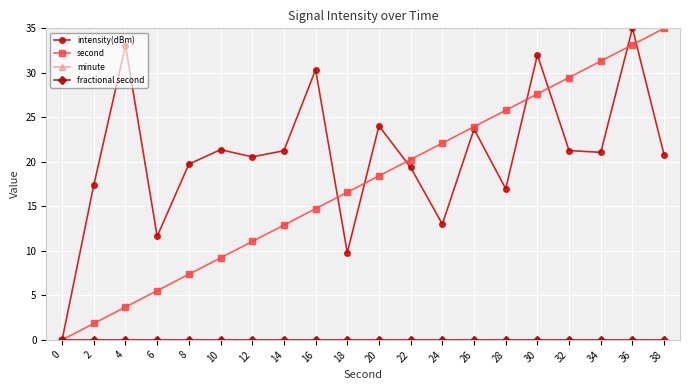

Reading left to right, list all the values displayed in this chart.

intensity(dBm): 0=0.0	2=17.4	4=33.1	6=11.6	8=19.7	10=21.4	12=20.6	14=21.3	16=30.4	18=9.8	20=24.0	22=19.4	24=13.0	26=23.7	28=17.0	30=32.0	32=21.3	34=21.1	36=35.0	38=20.8
second: 0=0.0	2=1.8	4=3.7	6=5.5	8=7.4	10=9.2	12=11.1	14=12.9	16=14.7	18=16.6	20=18.4	22=20.3	24=22.1	26=23.9	28=25.8	30=27.6	32=29.5	34=31.3	36=33.2	38=35.0
minute: 0=0.0	2=0.0	4=0.0	6=0.0	8=0.0	10=0.0	12=0.0	14=0.0	16=0.0	18=0.0	20=0.0	22=0.0	24=0.0	26=0.0	28=0.0	30=0.0	32=0.0	34=0.0	36=0.0	38=0.0
fractional second: 0=0.0	2=0.0	4=0.0	6=0.0	8=0.0	10=0.0	12=0.0	14=0.0	16=0.0	18=0.0	20=0.0	22=0.0	24=0.0	26=0.0	28=0.0	30=0.0	32=0.0	34=0.0	36=0.0	38=0.0